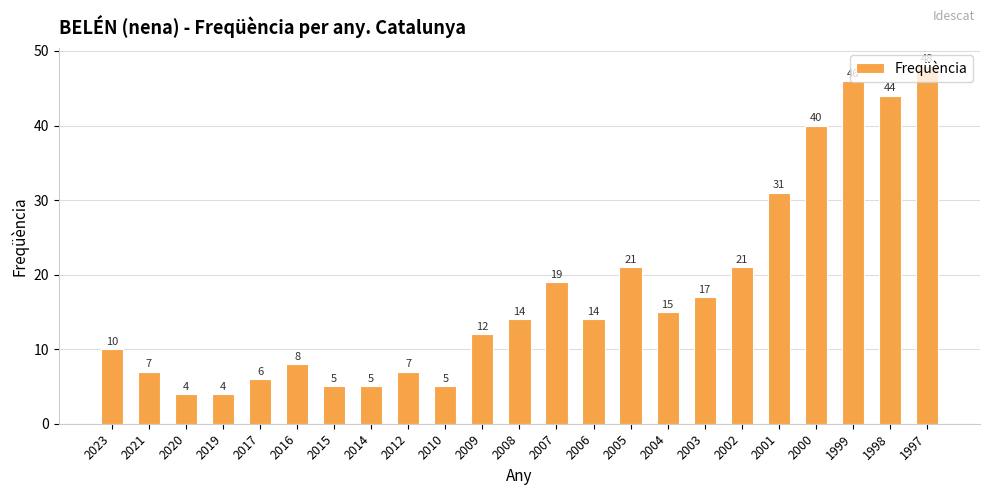

The chart shows a value of 18 at 1998. True or false?

False